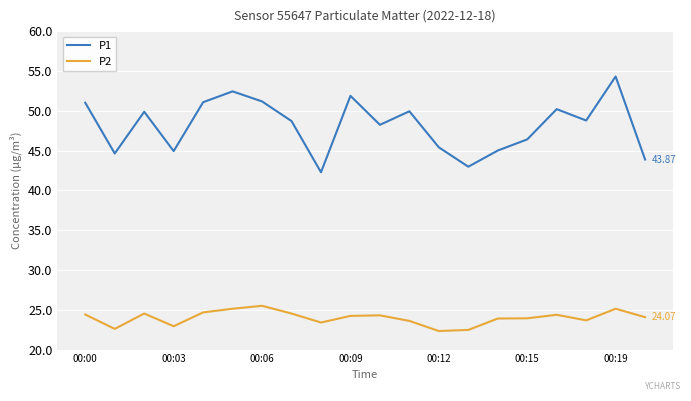

Which series has the largest range (max minus min)?

P1